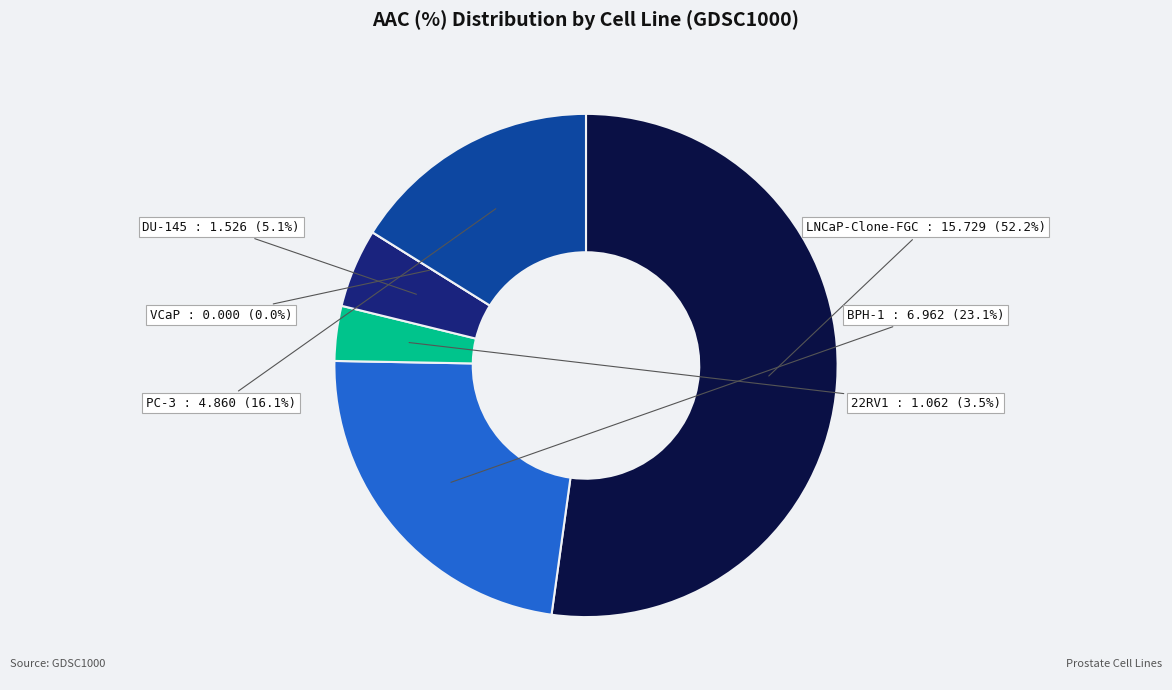

What is the smallest slice in the pie chart?

VCaP